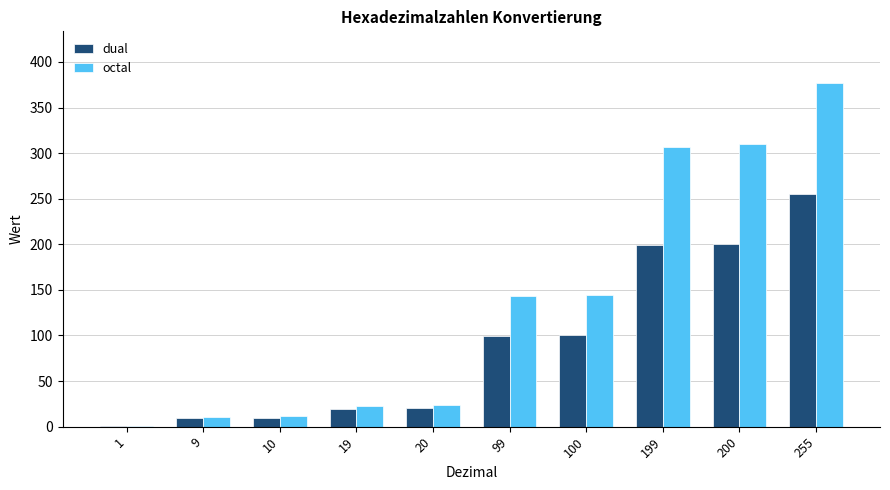

Count the number of data series in this chart.

2